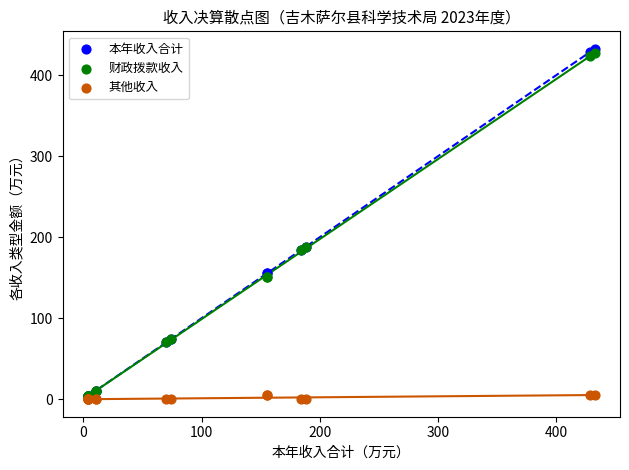

Which series has the widest spread of Y values?

本年收入合计